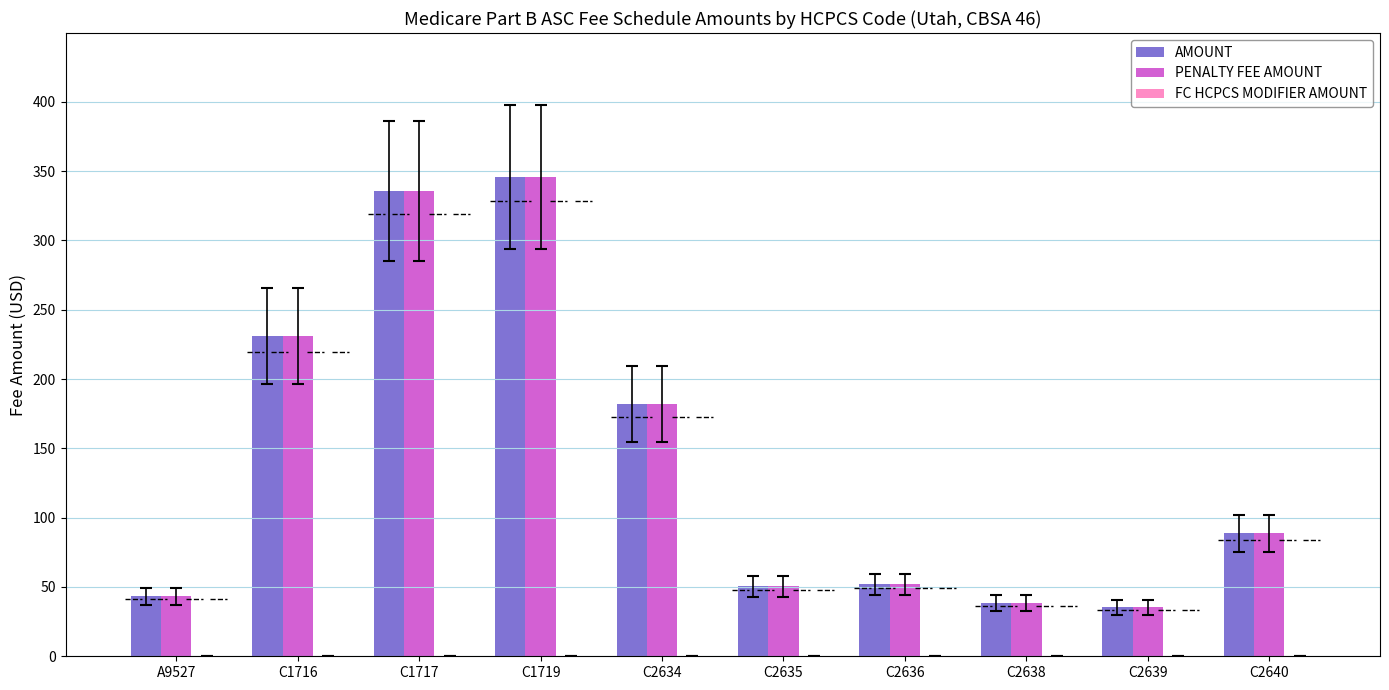

List the labels in order of FC HCPCS MODIFIER AMOUNT value, largest first.

A9527, C1716, C1717, C1719, C2634, C2635, C2636, C2638, C2639, C2640